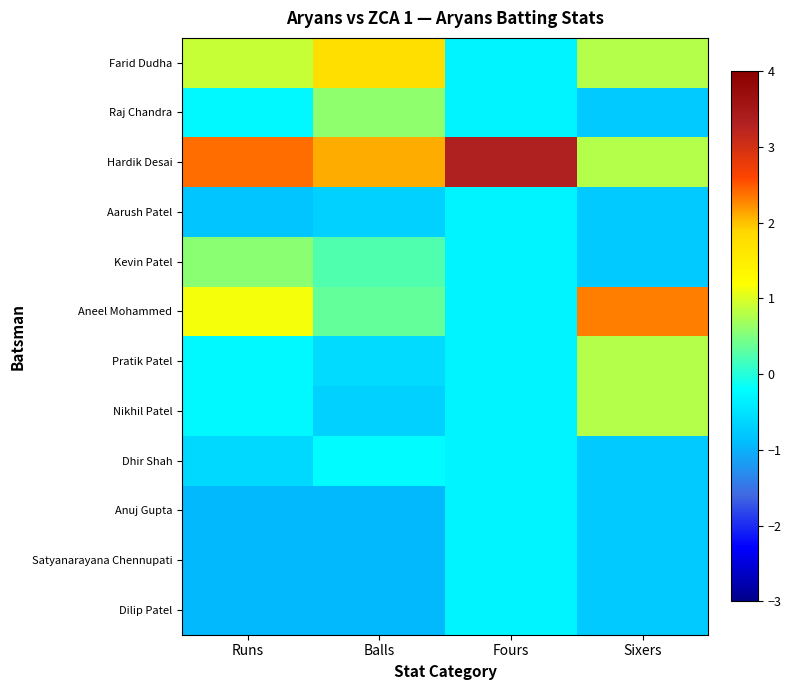

At which category does the chart reach its minimum across all series?

Runs